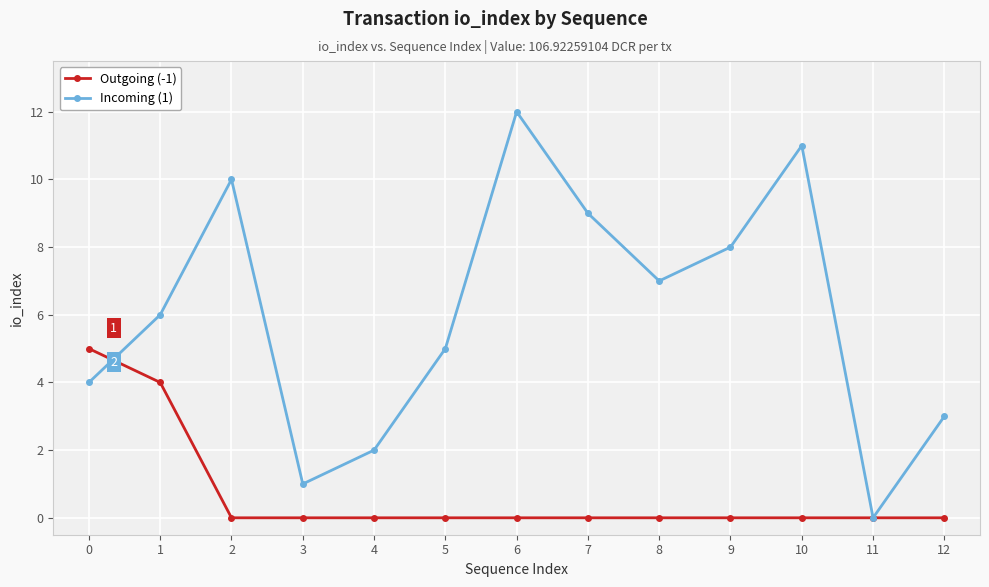

Reading left to right, transcribe all the data shown in this chart.

Outgoing (-1): 5	4	0	0	0	0	0	0	0	0	0	0	0
Incoming (1): 4	6	10	1	2	5	12	9	7	8	11	0	3